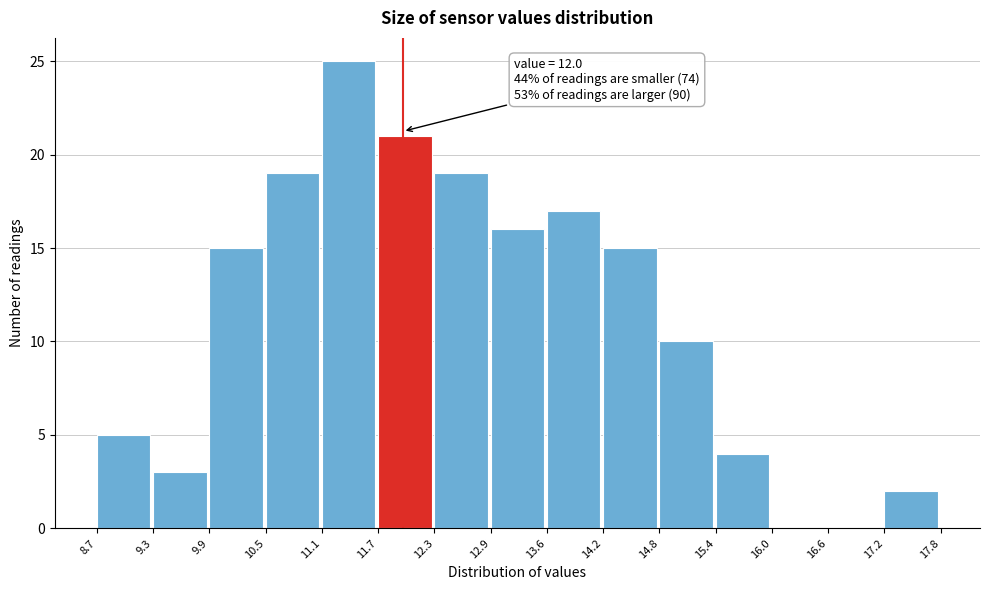

Over which range of the x-axis is the bar tallest?

11.1 to 11.7